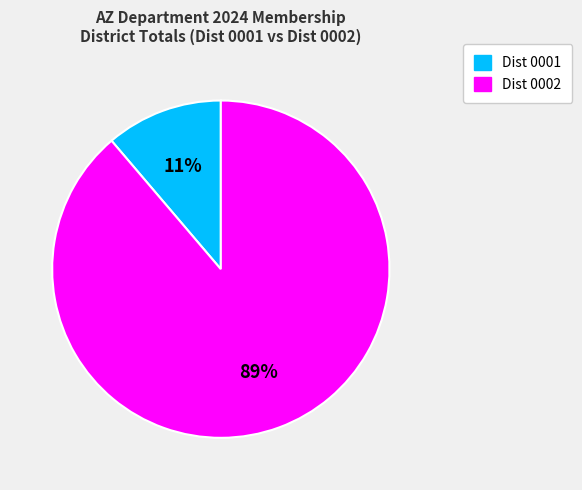

Count the number of slices in the pie.

2